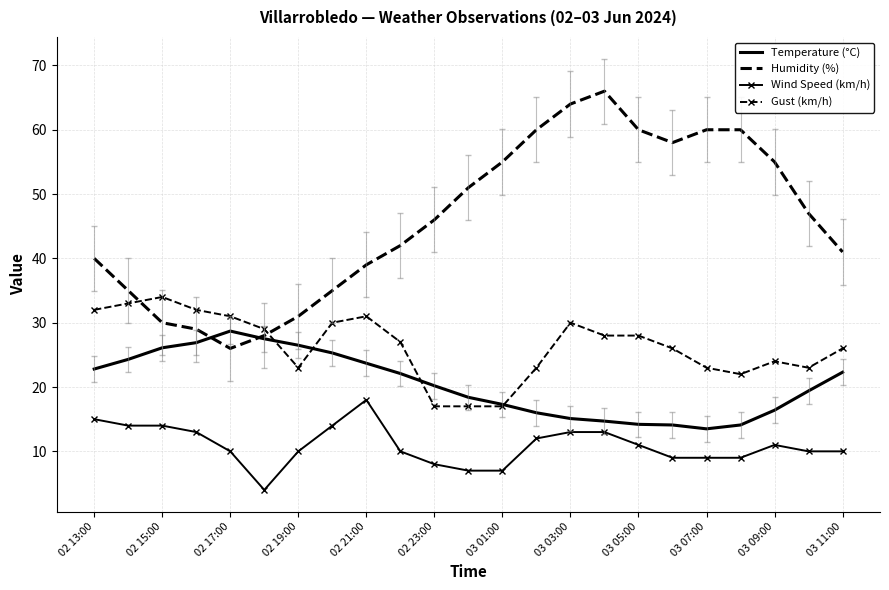

True or false: Gust (km/h) and Wind Speed (km/h) cross at least once.

False